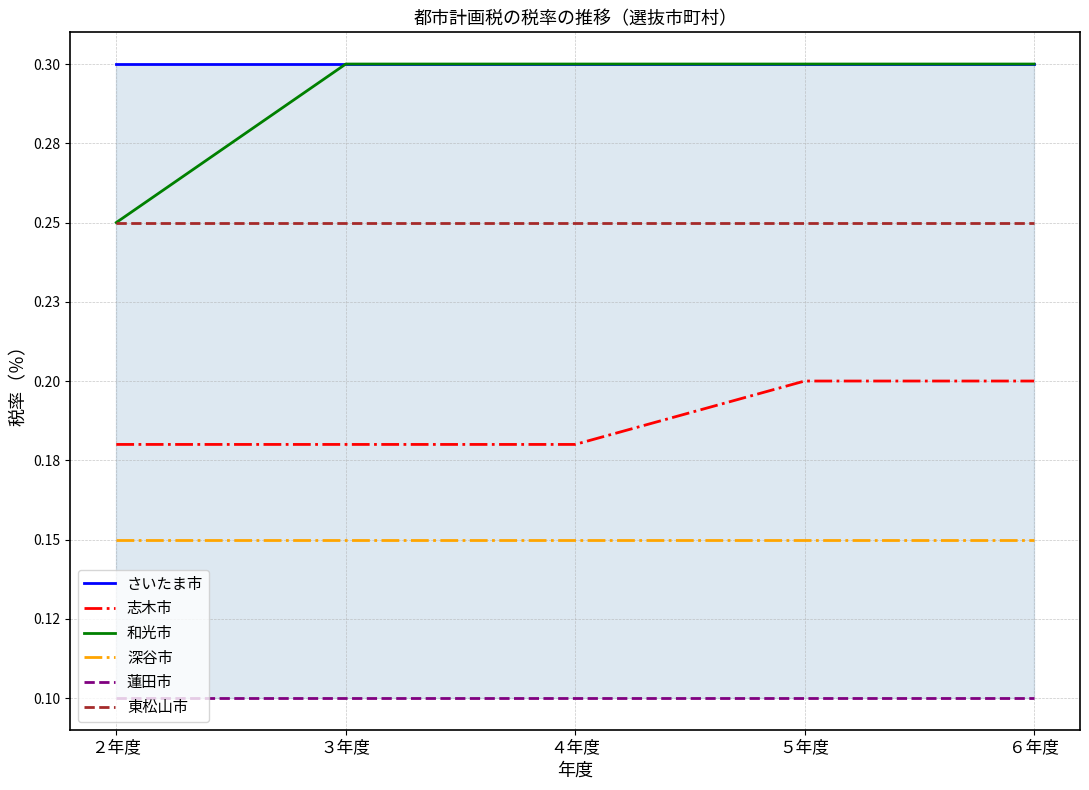

Read the 深谷市 value at ２年度.

0.1